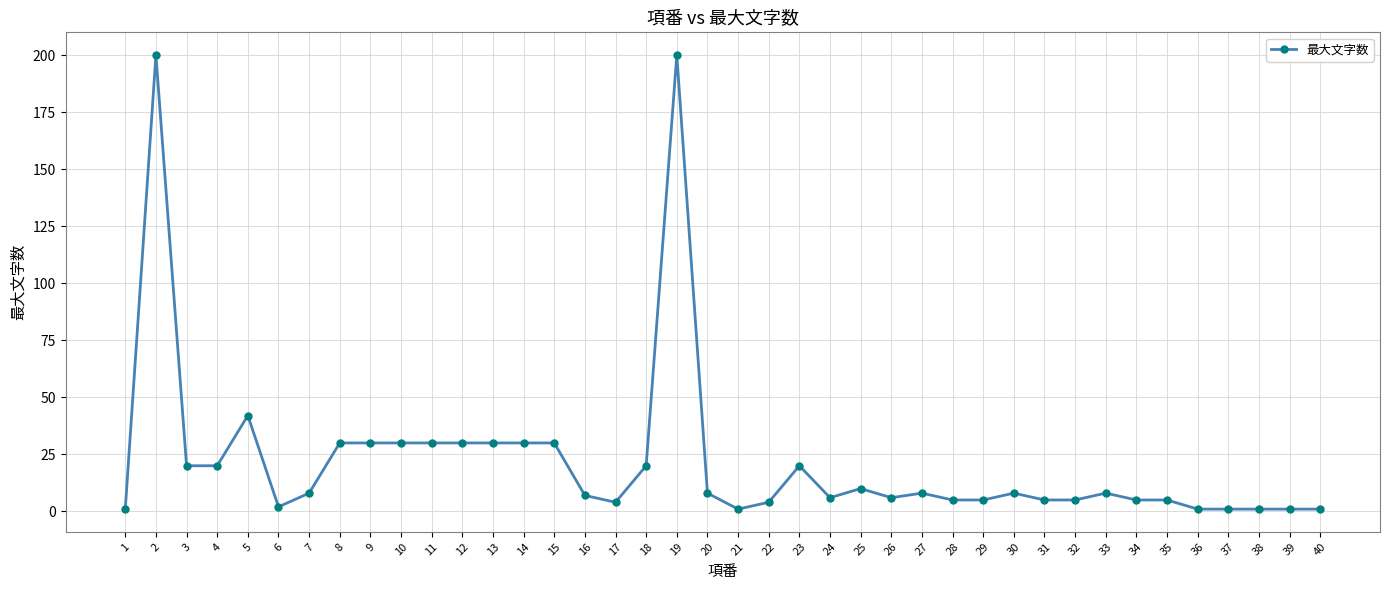

What is the approximate value at 12, to the nearest 10?

30